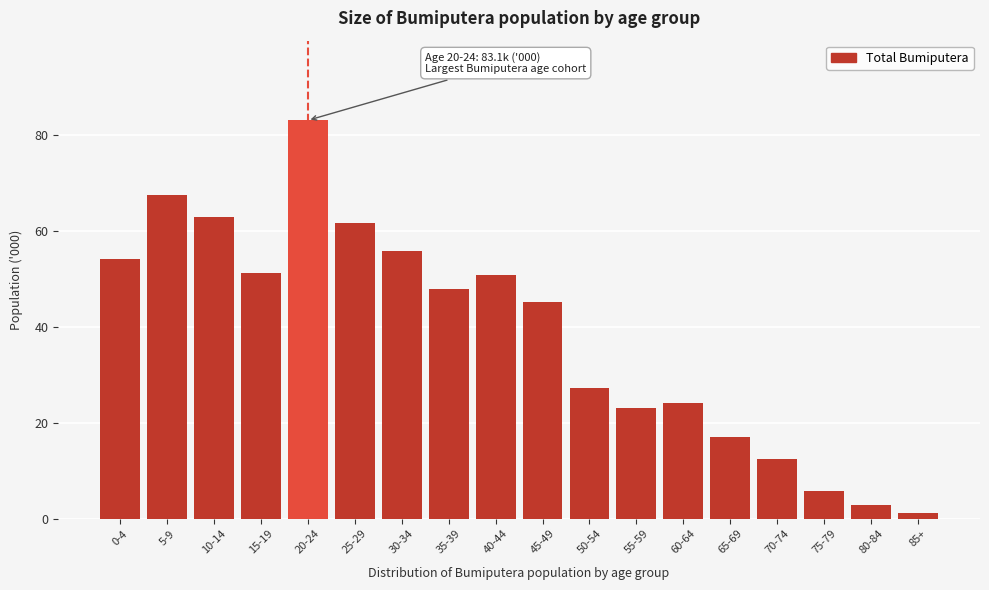

Reading right to left, list all the values displayed in this chart.

85+=1.2	80-84=2.8	75-79=5.8	70-74=12.4	65-69=17.0	60-64=24.1	55-59=23.1	50-54=27.3	45-49=45.3	40-44=50.8	35-39=47.9	30-34=55.8	25-29=61.6	20-24=83.1	15-19=51.2	10-14=63.0	5-9=67.5	0-4=54.2